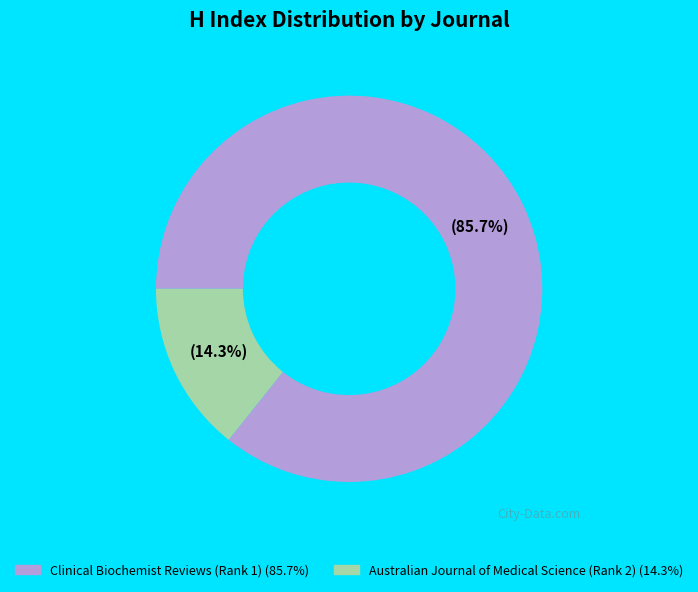

Is Australian Journal of Medical Science (Rank 2) the majority of the pie?

No